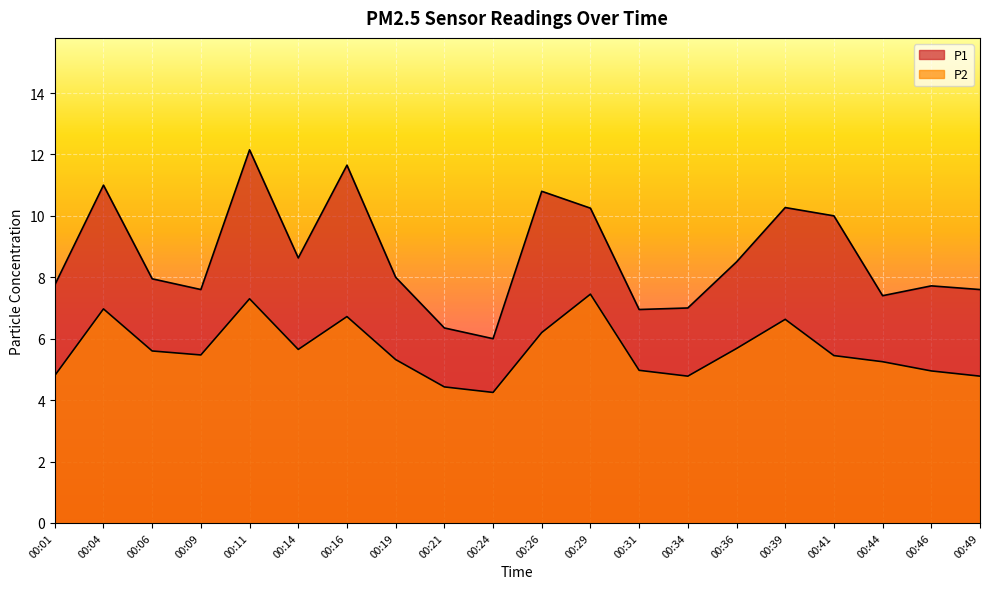

Which category has the lowest value across all series?

00:24